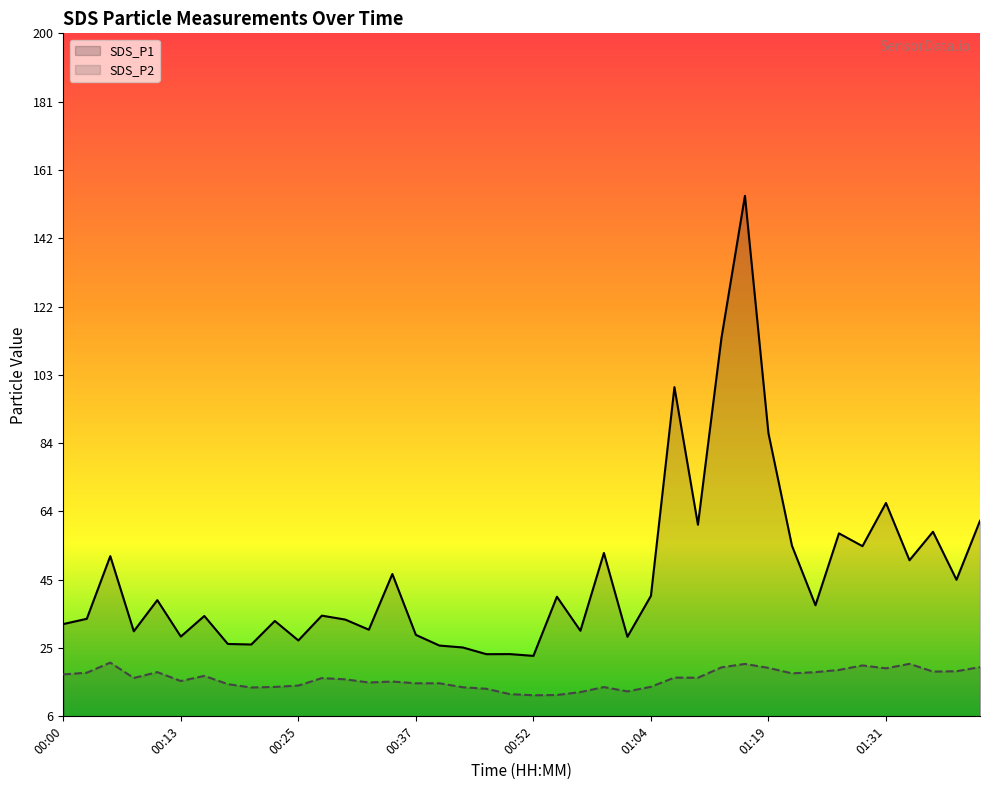

Between 01:17 and 00:28, which is larger?

01:17